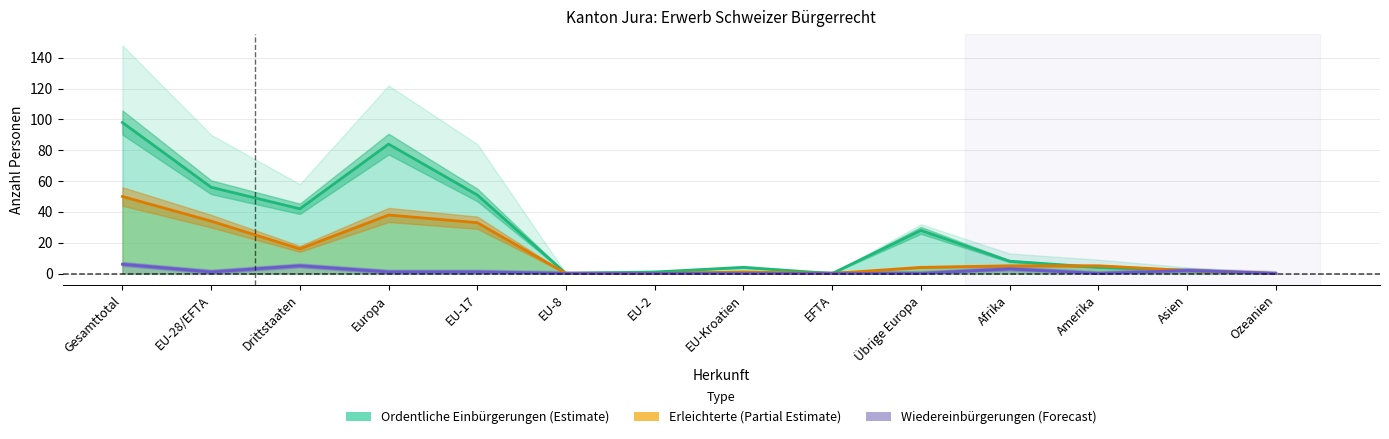

How many interior local valleys does the Erleichterte Einbürgerungen series have?

2